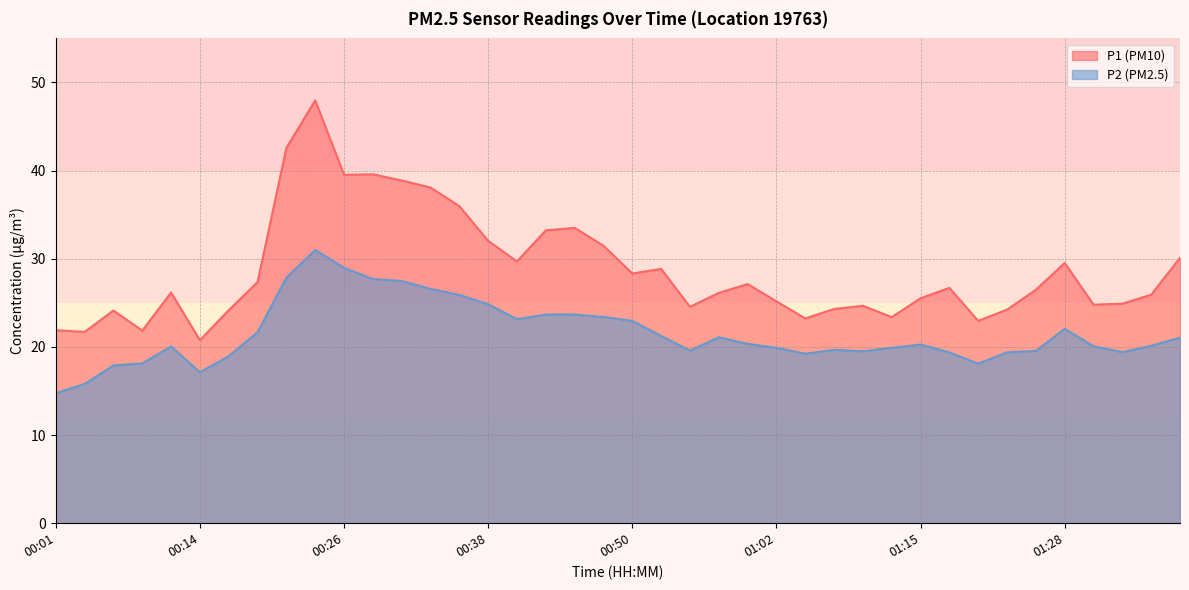

What are all the series names shown in the legend?

P1, P2